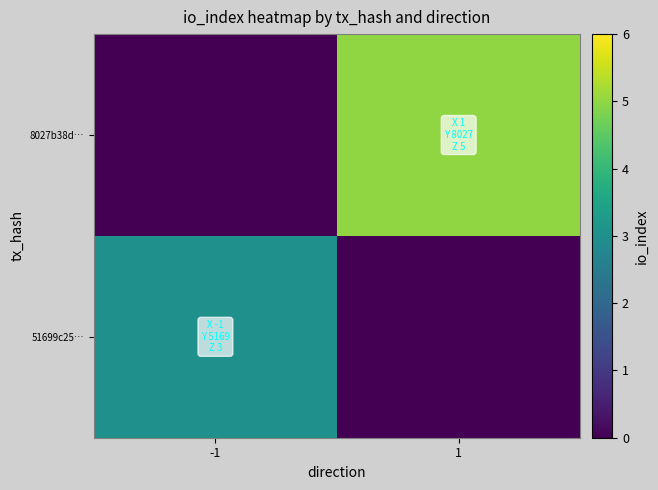

Rank the series at -1 from highest to lowest value.

51699c25…, 8027b38d…